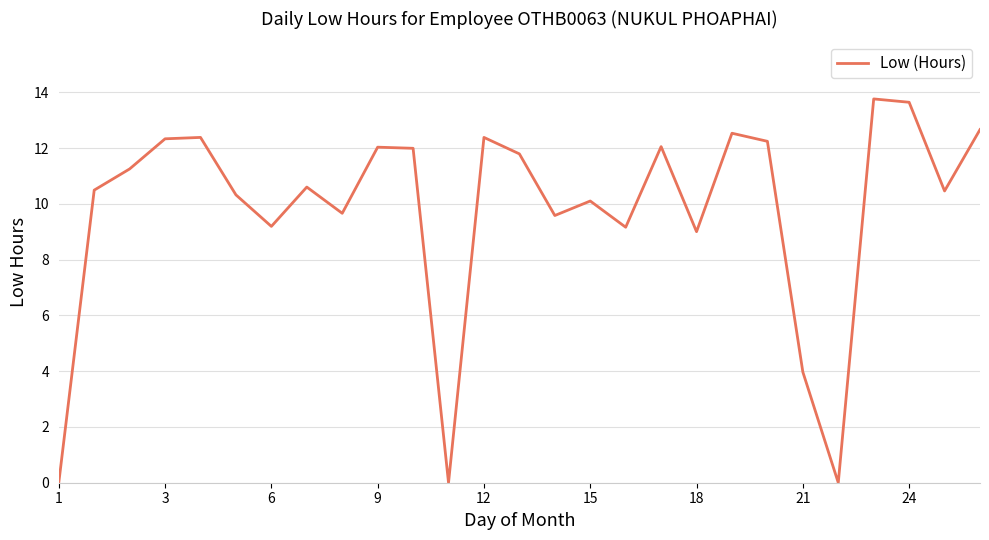

What is the maximum value shown in the chart?

13.8